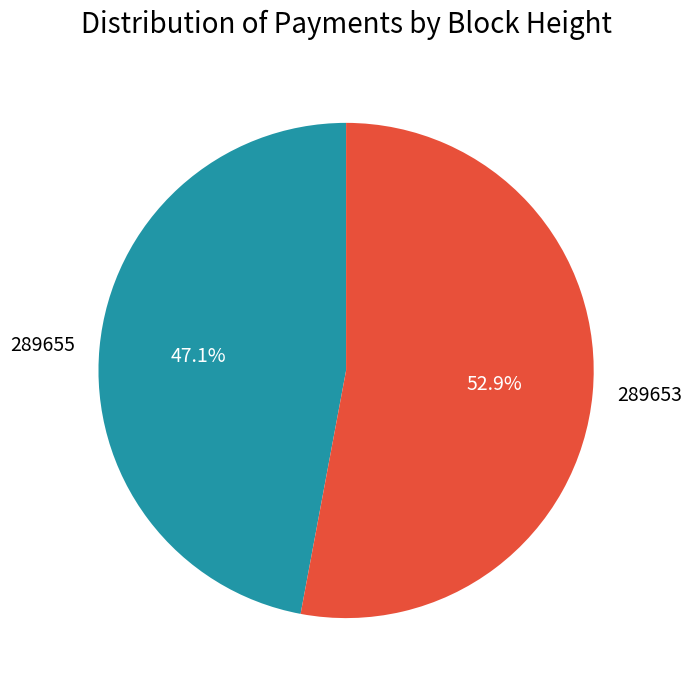

Which category has the biggest portion of the pie?

289653